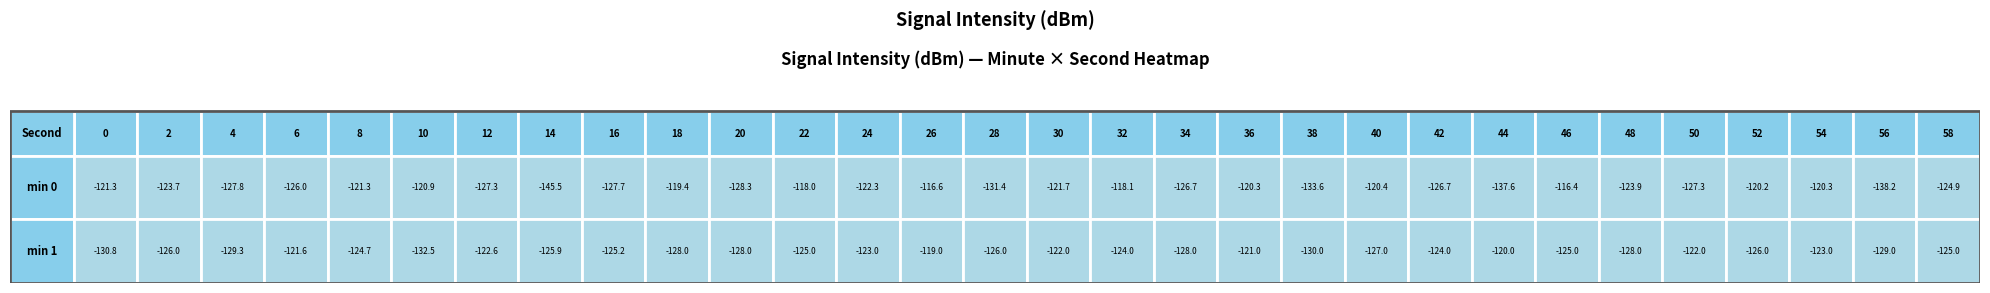

Reading left to right, list all the values displayed in this chart.

0: 0=-121.3	1=-123.7	2=-127.8	3=-126.0	4=-121.3	5=-120.9	6=-127.3	7=-145.5	8=-127.7	9=-119.4	10=-128.3	11=-118.0	12=-122.3	13=-116.6	14=-131.4	15=-121.7	16=-118.1	17=-126.7	18=-120.3	19=-133.6	20=-120.4	21=-126.7	22=-137.6	23=-116.4	24=-123.9	25=-127.3	26=-120.2	27=-120.3	28=-138.2	29=-124.9
1: 0=-130.8	1=-126.0	2=-129.3	3=-121.6	4=-124.7	5=-132.5	6=-122.6	7=-125.9	8=-125.2	9=-128.0	10=-128.0	11=-125.0	12=-123.0	13=-119.0	14=-126.0	15=-122.0	16=-124.0	17=-128.0	18=-121.0	19=-130.0	20=-127.0	21=-124.0	22=-120.0	23=-125.0	24=-128.0	25=-122.0	26=-126.0	27=-123.0	28=-129.0	29=-125.0